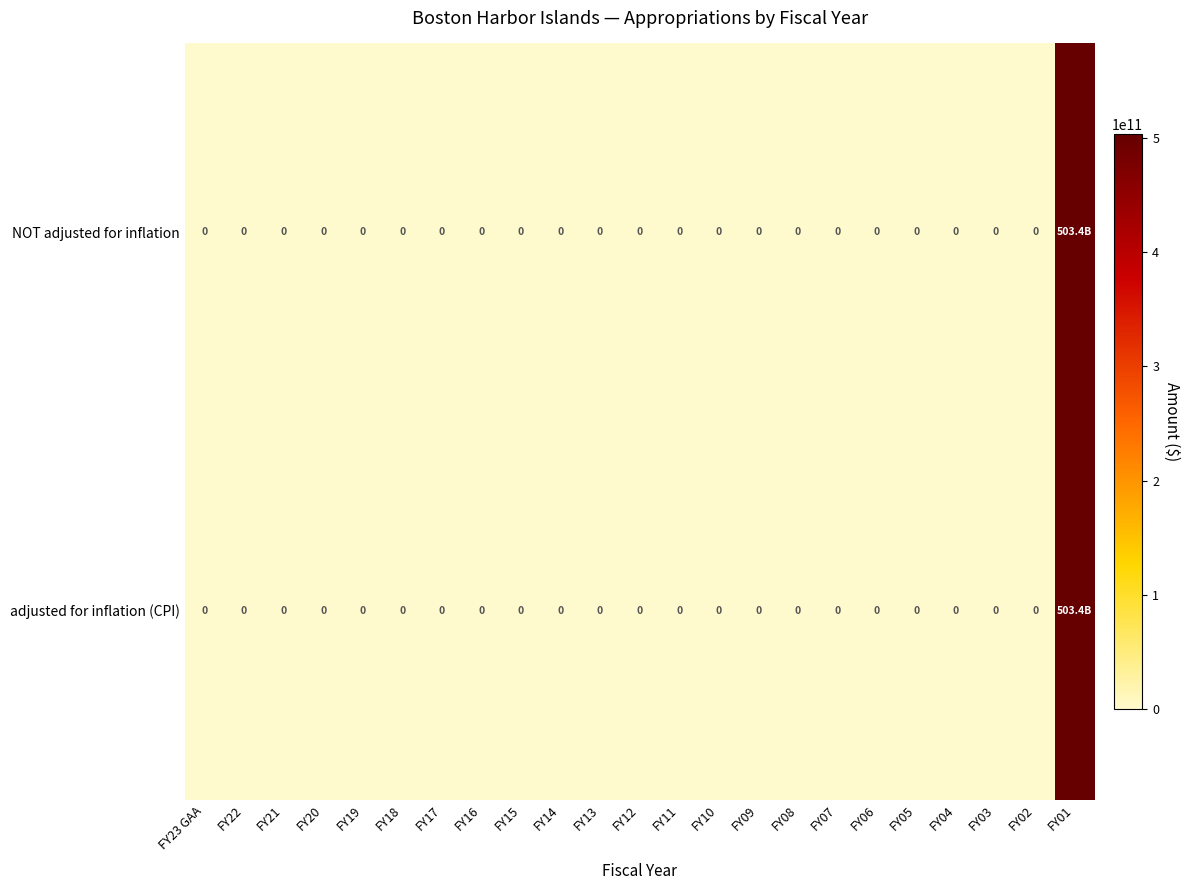

What is the average value of the row_0 series?

21887926087